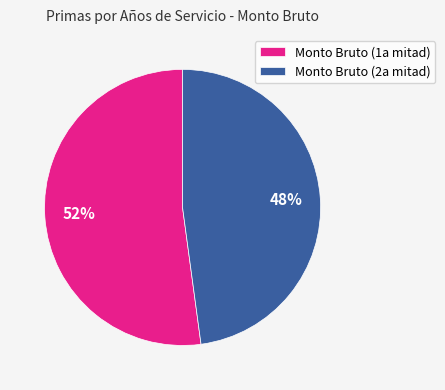

Count the number of slices in the pie.

2